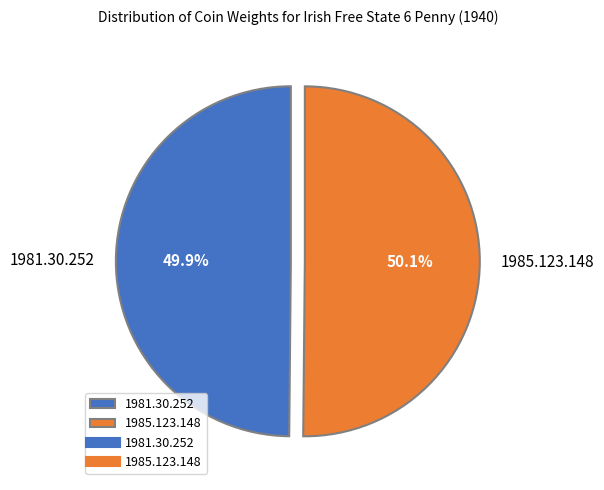

To the nearest percent, what is the combined percentage of 1985.123.148 and 1981.30.252?

100%